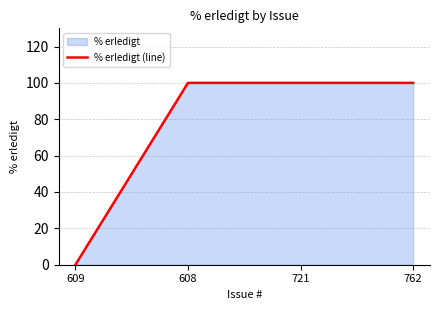

How many lines are shown in the chart?

1